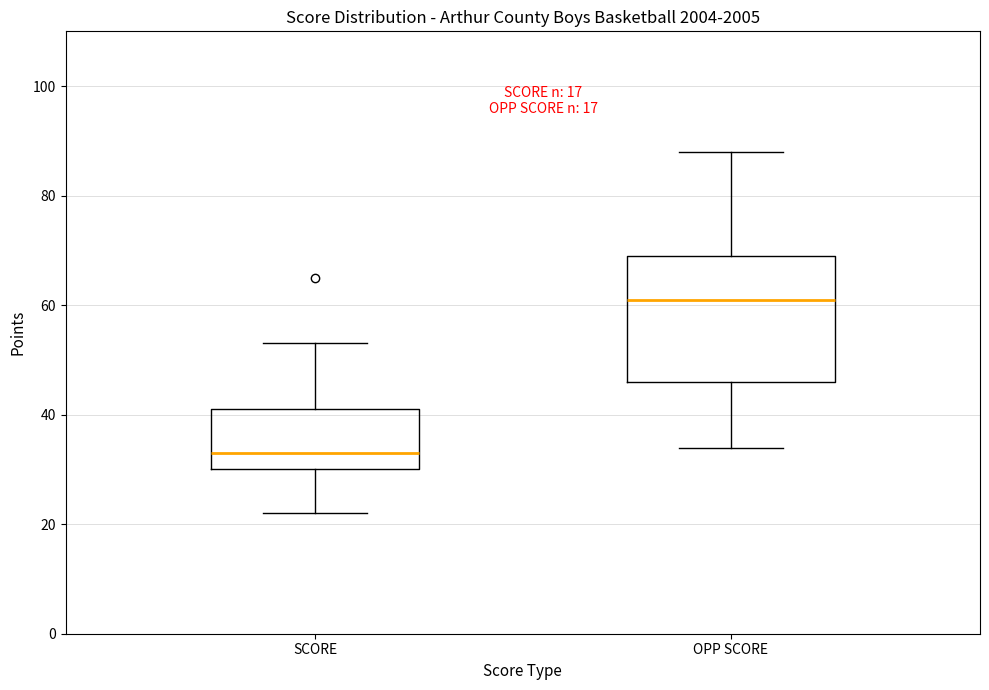

Where does the median line of the box for SCORE sit on the y-axis? The values are not printed on the chart, so give them approximately, as read against the axis.

34